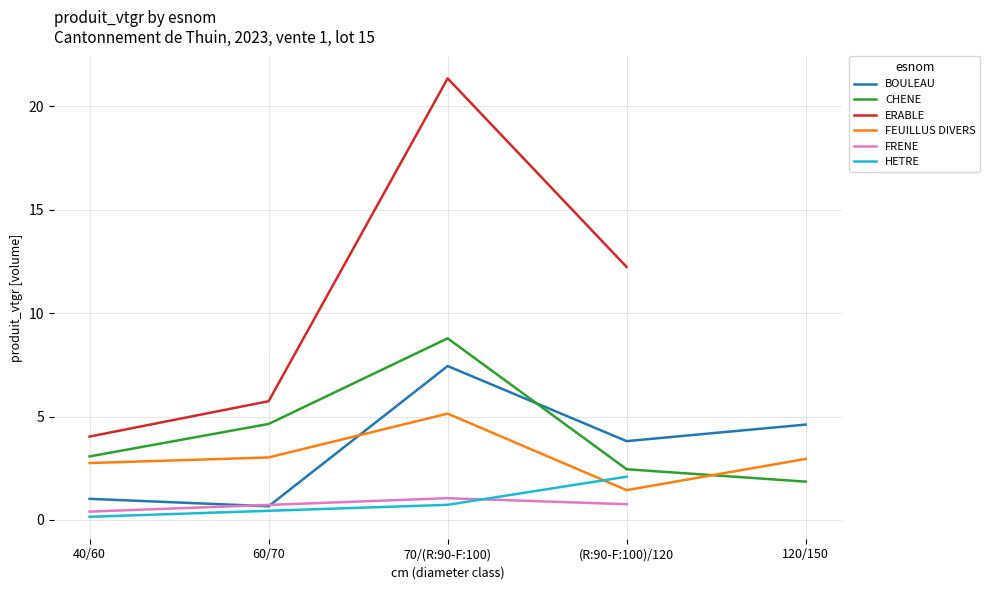

List the labels in order of CHENE value, largest first.

70/(R:90-F:100), 60/70, 40/60, (R:90-F:100)/120, 120/150